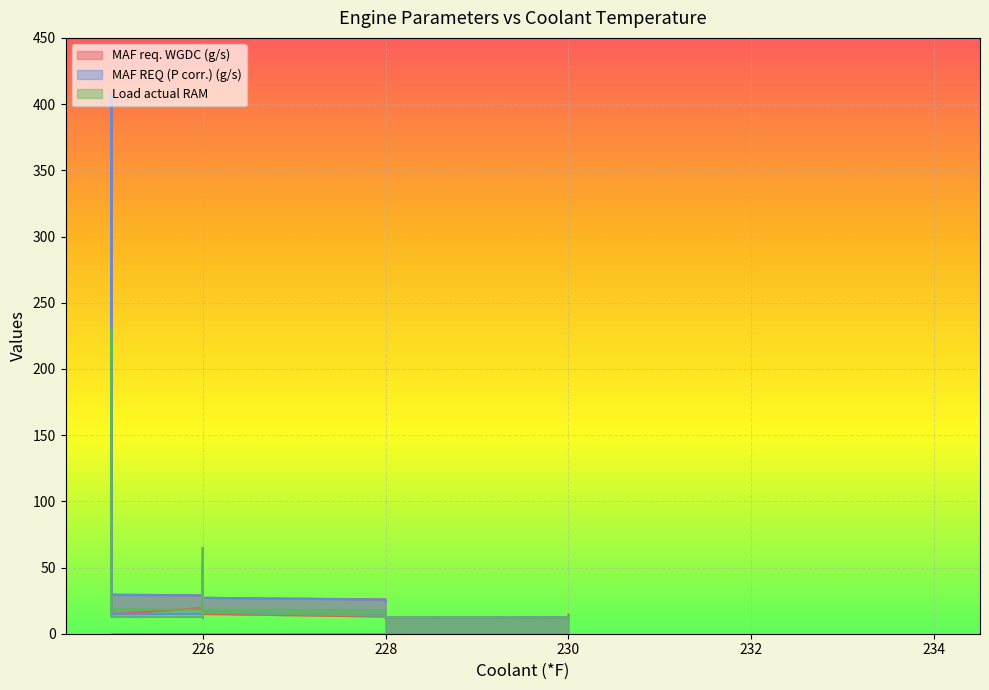

What is the difference between the MAF req. WGDC (g/s) values at 226 and 228?

28.4